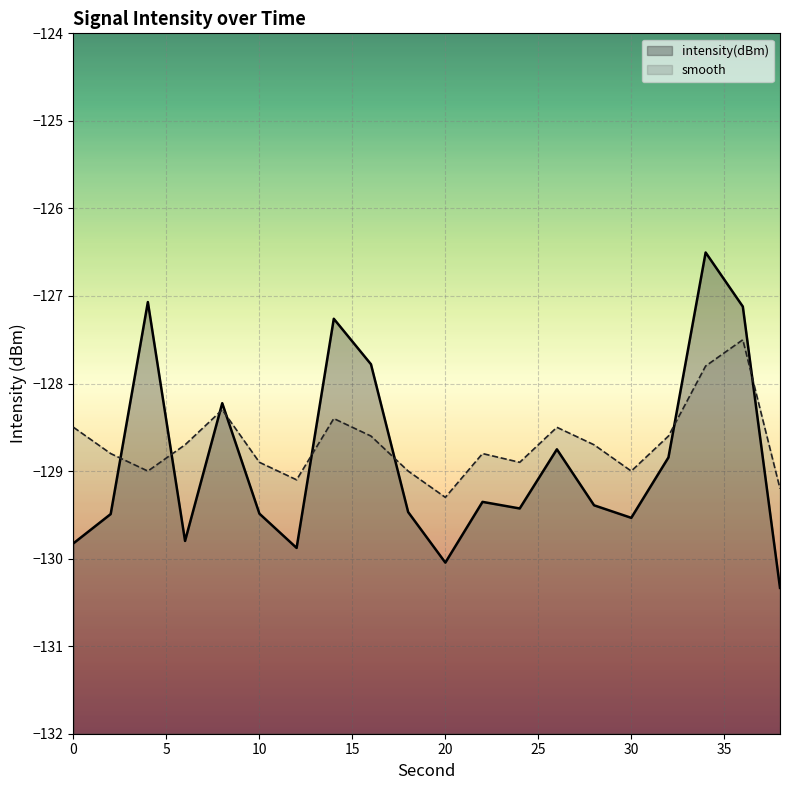

Rank the series by their average value, from highest to lowest.

smooth, intensity(dBm)